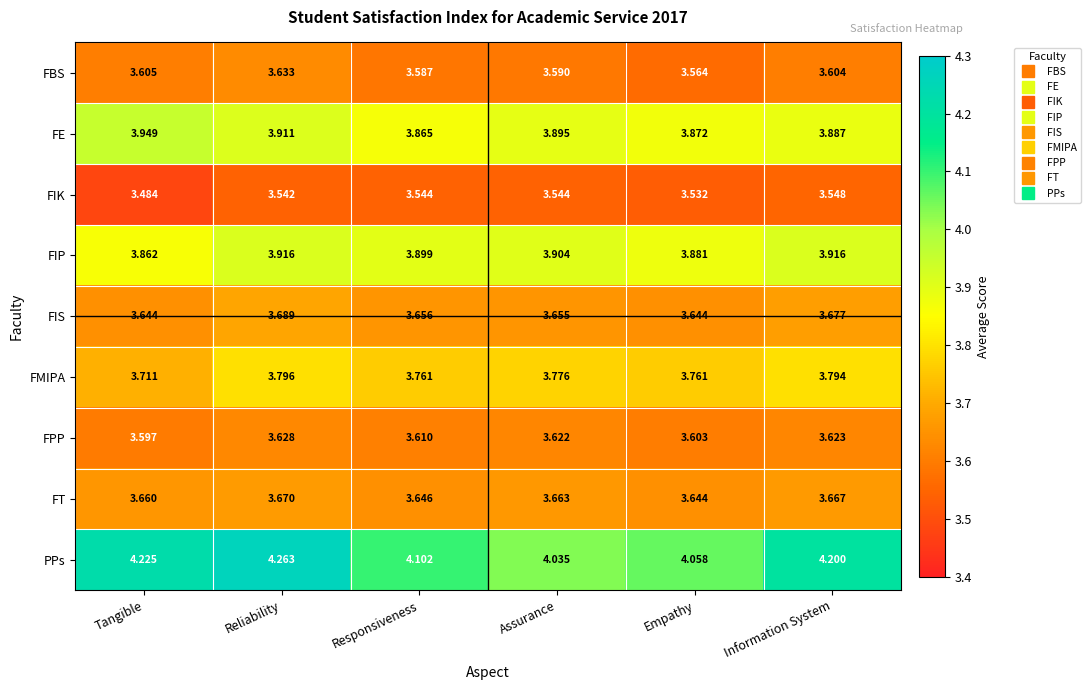

Which series has the widest spread of values?

PPs